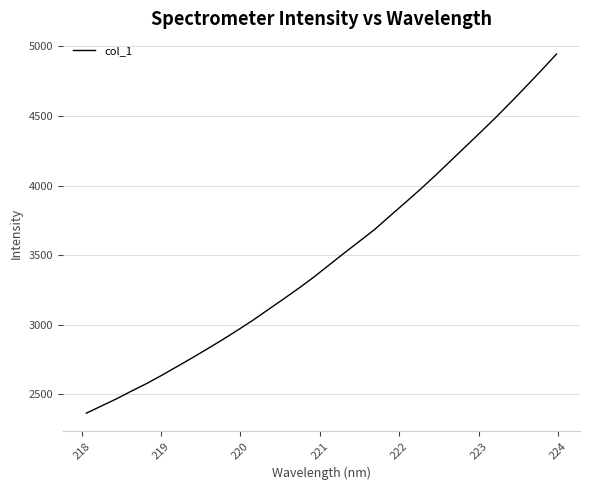

How many categories are shown in the chart?

32